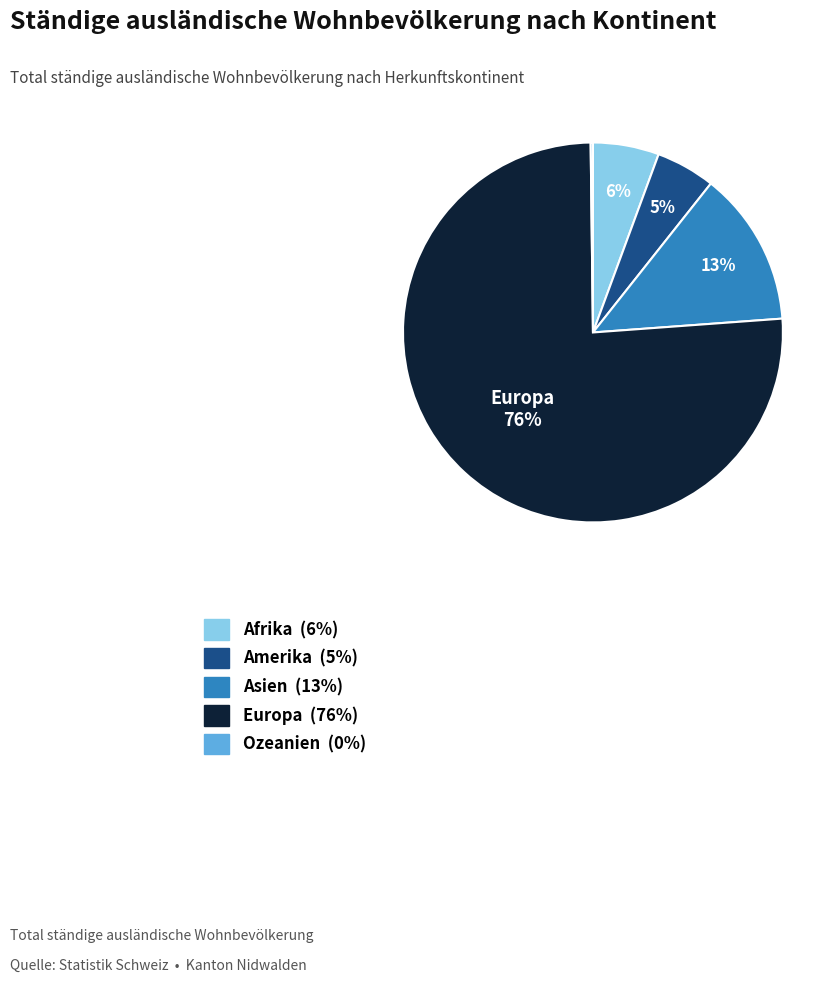

Does any single category account for the majority?

Yes